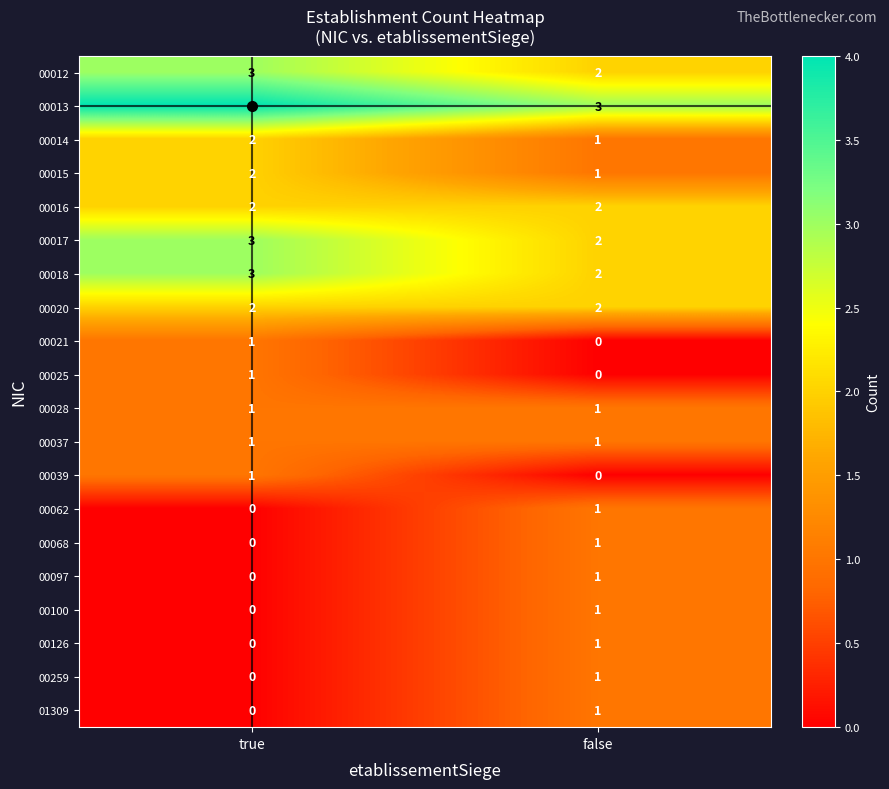

List the labels in order of 00039 value, largest first.

true, false